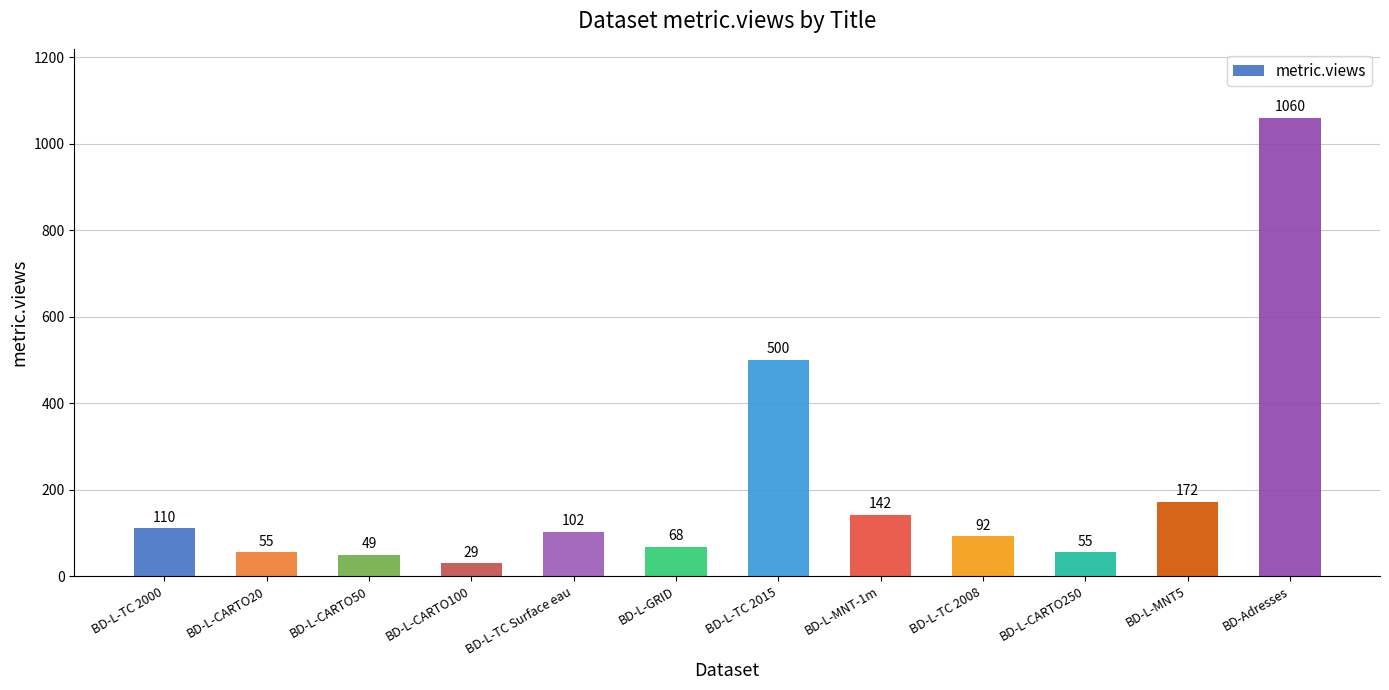

What is the change in value from BD-L-CARTO250 to BD-Adresses?

+1005